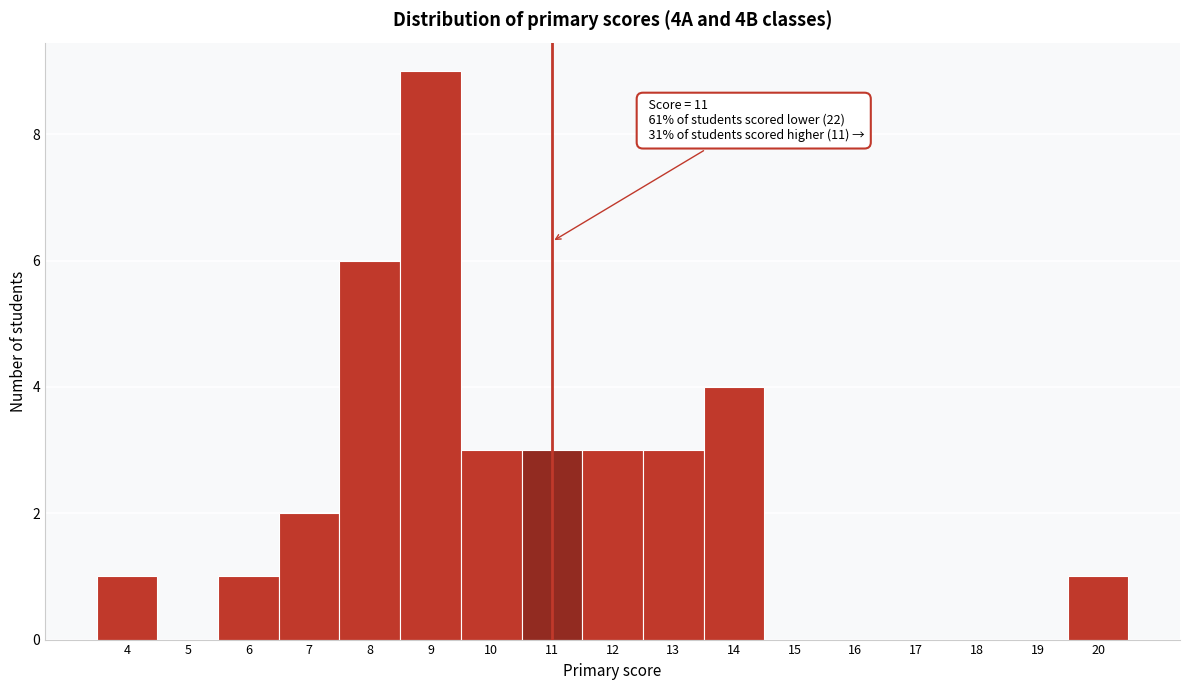

Over which range of the x-axis is the bar tallest?

8.5 to 9.5